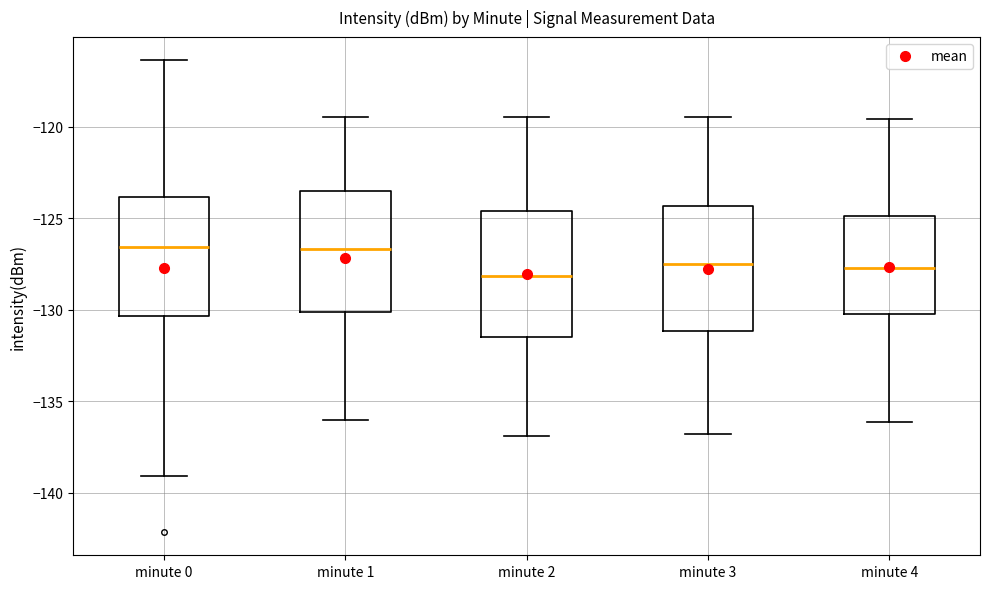

Where is the upper edge of the box for minute 4 on the y-axis? The values are not printed on the chart, so give them approximately, as read against the axis.

-125.0